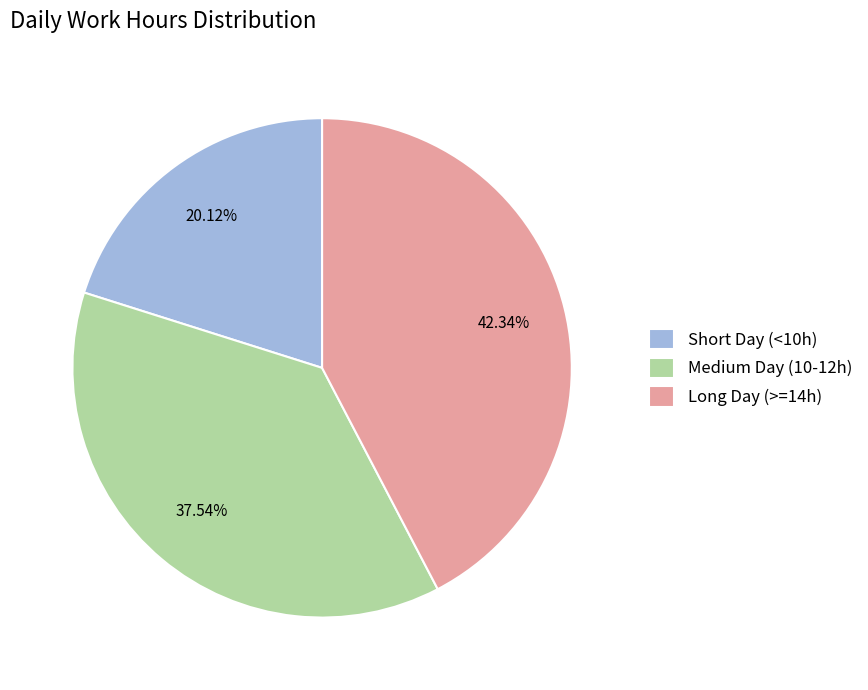

To the nearest percent, what is the difference between the largest and smallest slice percentages?

22%